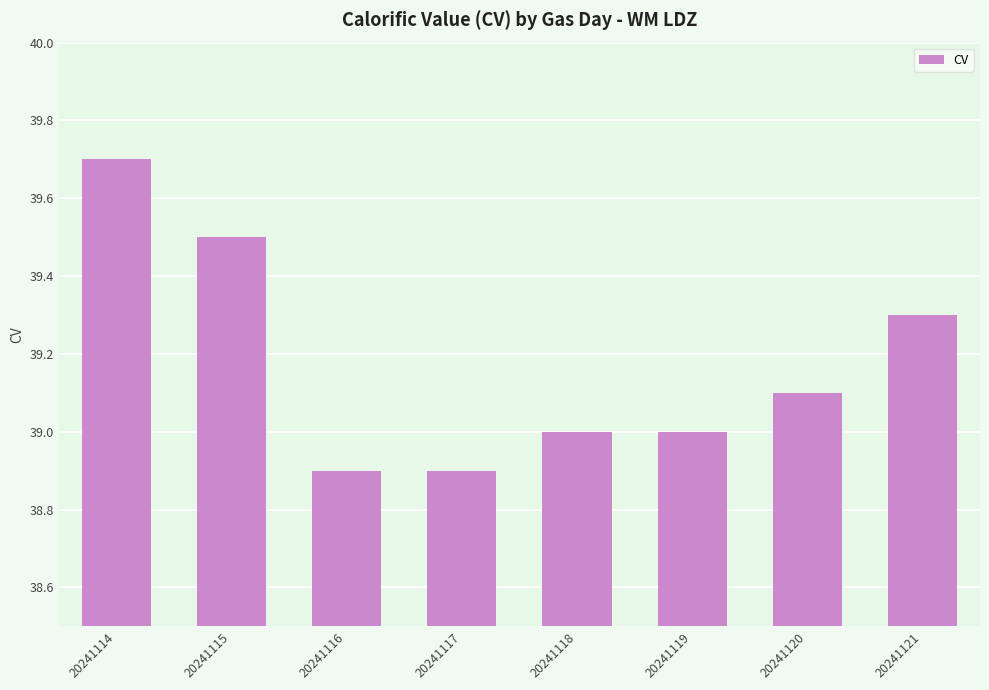

True or false: the data shows 39.0 at 20241118.

True